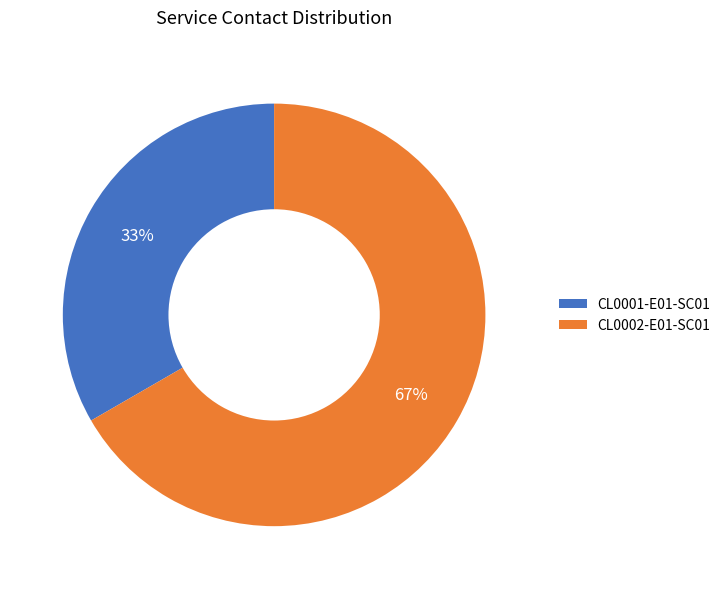

To the nearest percent, what is the combined percentage of CL0001-E01-SC01 and CL0002-E01-SC01?

100%